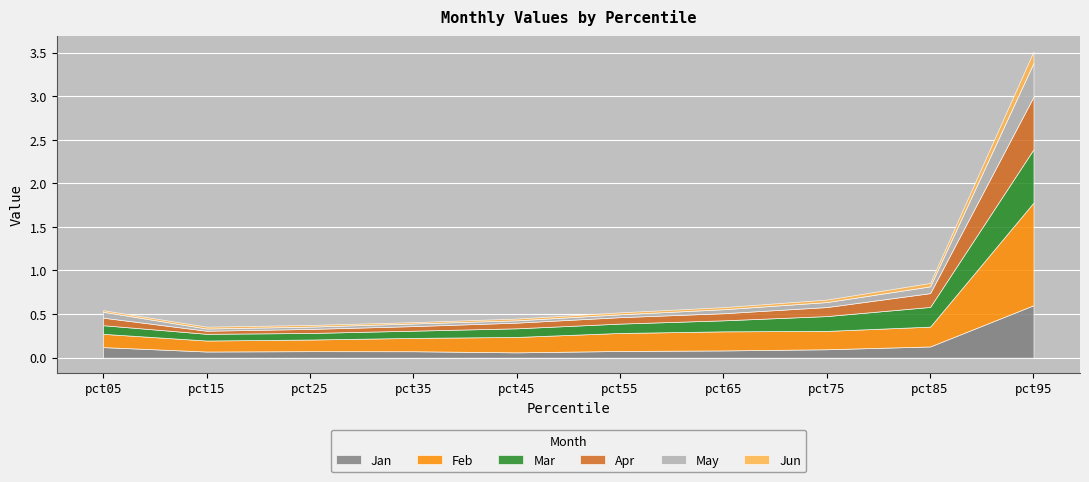

Rank the categories by Mar value from highest to lowest.

pct95, pct85, pct75, pct65, pct55, pct05, pct45, pct35, pct15, pct25